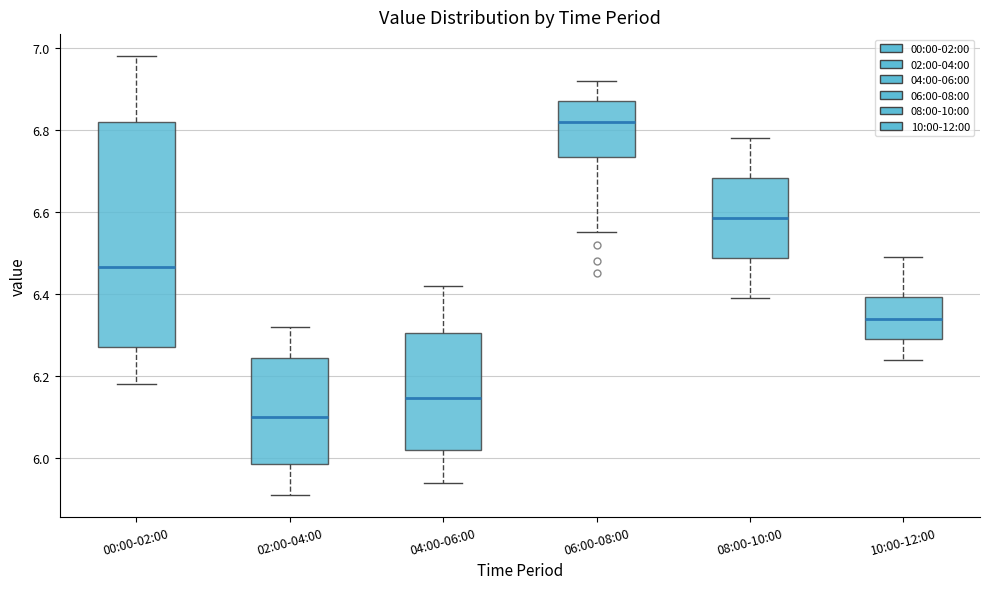

Reading left to right, read every box against the y-axis: the position of its median line, the range the box covers, and the ends of its whiskers. The values are not printed on the chart, so give them approximately, as read against the axis.

00:00-02:00: median 6.46, box 6.28 to 6.82, whiskers 6.18 to 6.98
02:00-04:00: median 6.10, box 5.98 to 6.24, whiskers 5.92 to 6.32
04:00-06:00: median 6.14, box 6.02 to 6.30, whiskers 5.94 to 6.42
06:00-08:00: median 6.82, box 6.74 to 6.88, whiskers 6.56 to 6.92
08:00-10:00: median 6.58, box 6.48 to 6.68, whiskers 6.40 to 6.78
10:00-12:00: median 6.34, box 6.30 to 6.40, whiskers 6.24 to 6.50